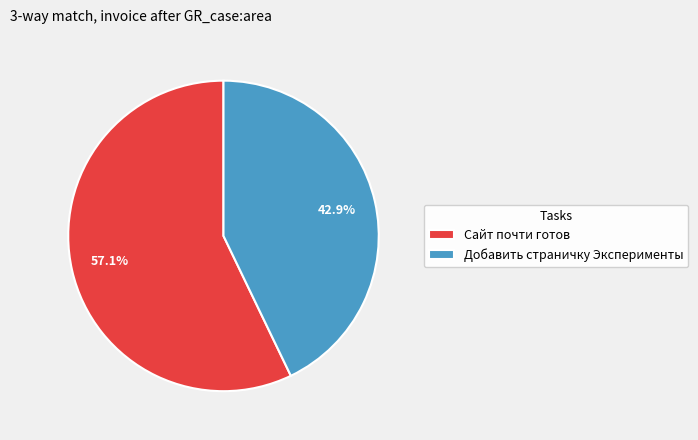

How many slices are in this pie chart?

2